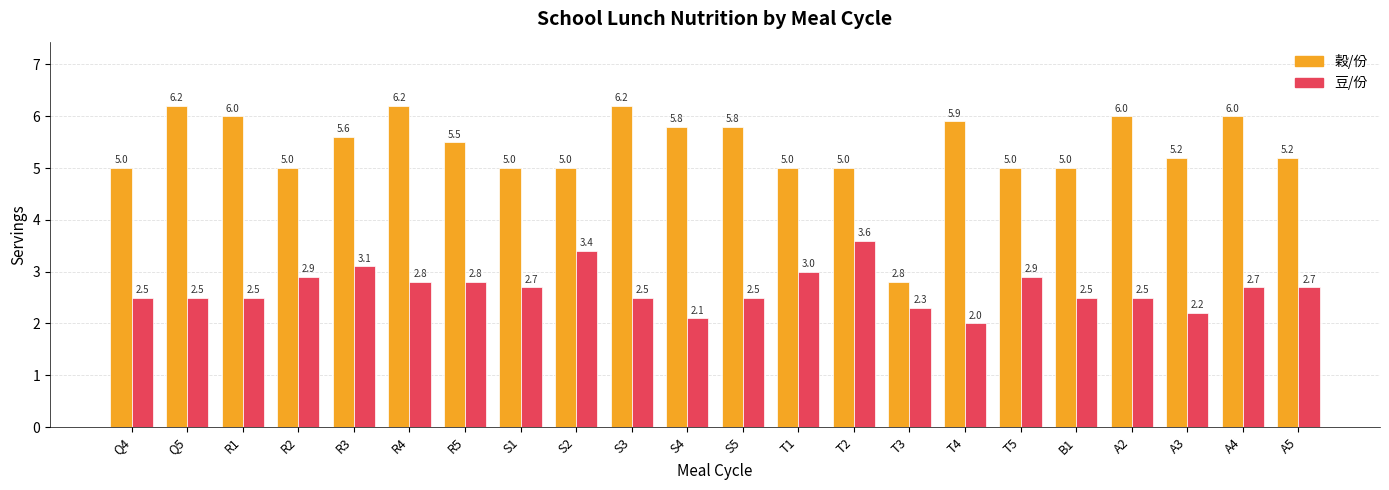

Reading left to right, extract all data points from this chart.

穀/份: Q4=5.0	Q5=6.2	R1=6.0	R2=5.0	R3=5.6	R4=6.2	R5=5.5	S1=5.0	S2=5.0	S3=6.2	S4=5.8	S5=5.8	T1=5.0	T2=5.0	T3=2.8	T4=5.9	T5=5.0	B1=5.0	A2=6.0	A3=5.2	A4=6.0	A5=5.2
豆/份: Q4=2.5	Q5=2.5	R1=2.5	R2=2.9	R3=3.1	R4=2.8	R5=2.8	S1=2.7	S2=3.4	S3=2.5	S4=2.1	S5=2.5	T1=3.0	T2=3.6	T3=2.3	T4=2.0	T5=2.9	B1=2.5	A2=2.5	A3=2.2	A4=2.7	A5=2.7